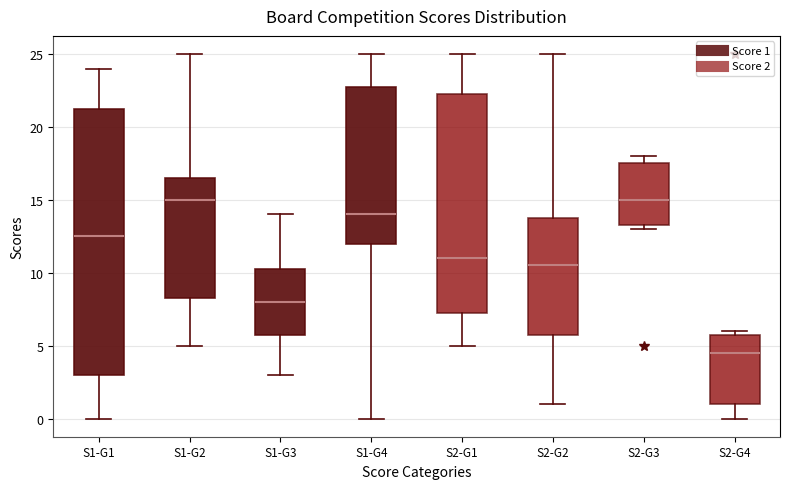

Reading left to right, read every box against the y-axis: the position of its median line, the range the box covers, and the ends of its whiskers. The values are not printed on the chart, so give them approximately, as read against the axis.

S1-G1: median 12.5, box 3.0 to 21.5, whiskers 0.0 to 24.0
S1-G2: median 15.0, box 8.5 to 16.5, whiskers 5.0 to 25.0
S1-G3: median 8.0, box 6.0 to 10.5, whiskers 3.0 to 14.0
S1-G4: median 14.0, box 12.0 to 23.0, whiskers 0.0 to 25.0
S2-G1: median 11.0, box 7.5 to 22.5, whiskers 5.0 to 25.0
S2-G2: median 10.5, box 6.0 to 14.0, whiskers 1.0 to 25.0
S2-G3: median 15.0, box 13.5 to 17.5, whiskers 13.0 to 18.0
S2-G4: median 4.5, box 1.0 to 6.0, whiskers 0.0 to 6.0 (just above the box's upper edge)